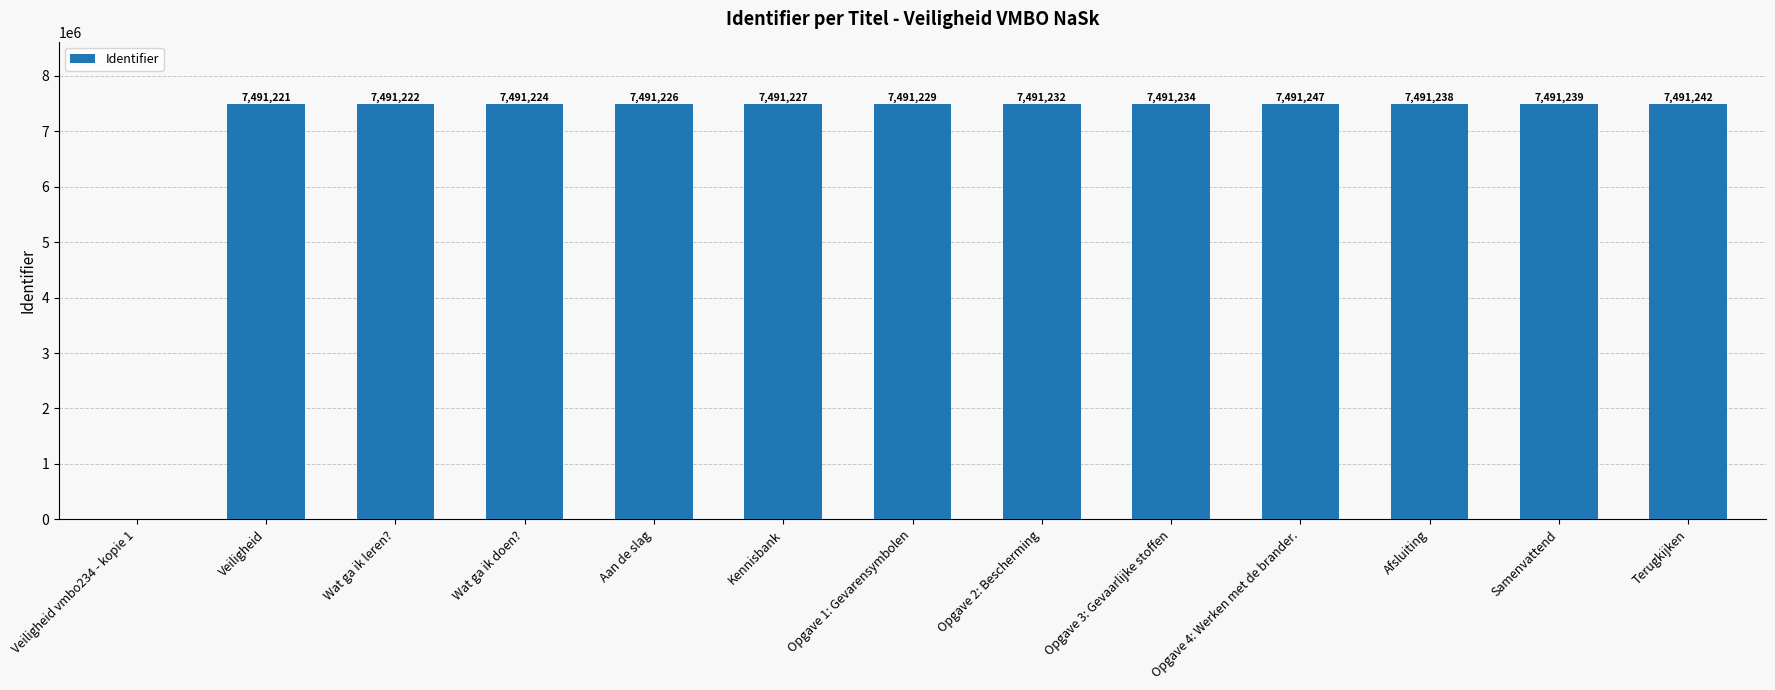

Reading right to left, extract all data points from this chart.

Terugkijken=7491242	Samenvattend=7491239	Afsluiting=7491238	Opgave 4: Werken met de brander.=7491247	Opgave 3: Gevaarlijke stoffen=7491234	Opgave 2: Bescherming=7491232	Opgave 1: Gevarensymbolen=7491229	Kennisbank=7491227	Aan de slag=7491226	Wat ga ik doen?=7491224	Wat ga ik leren?=7491222	Veiligheid=7491221	Veiligheid vmbo234 - kopie 1=0